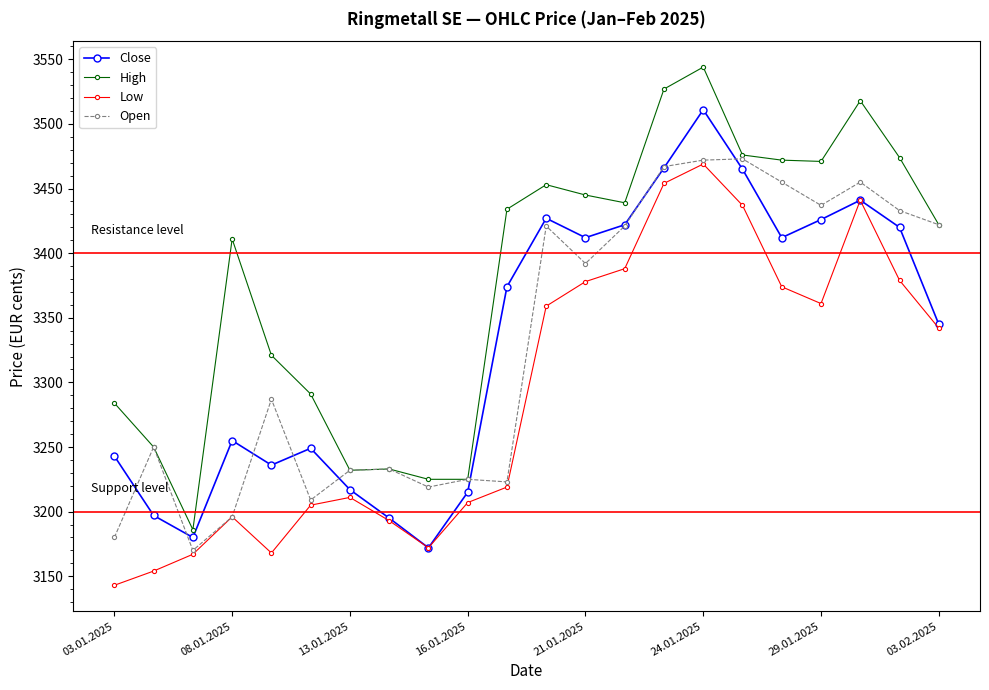

At how many categories does at least one series exceed 3494?

3